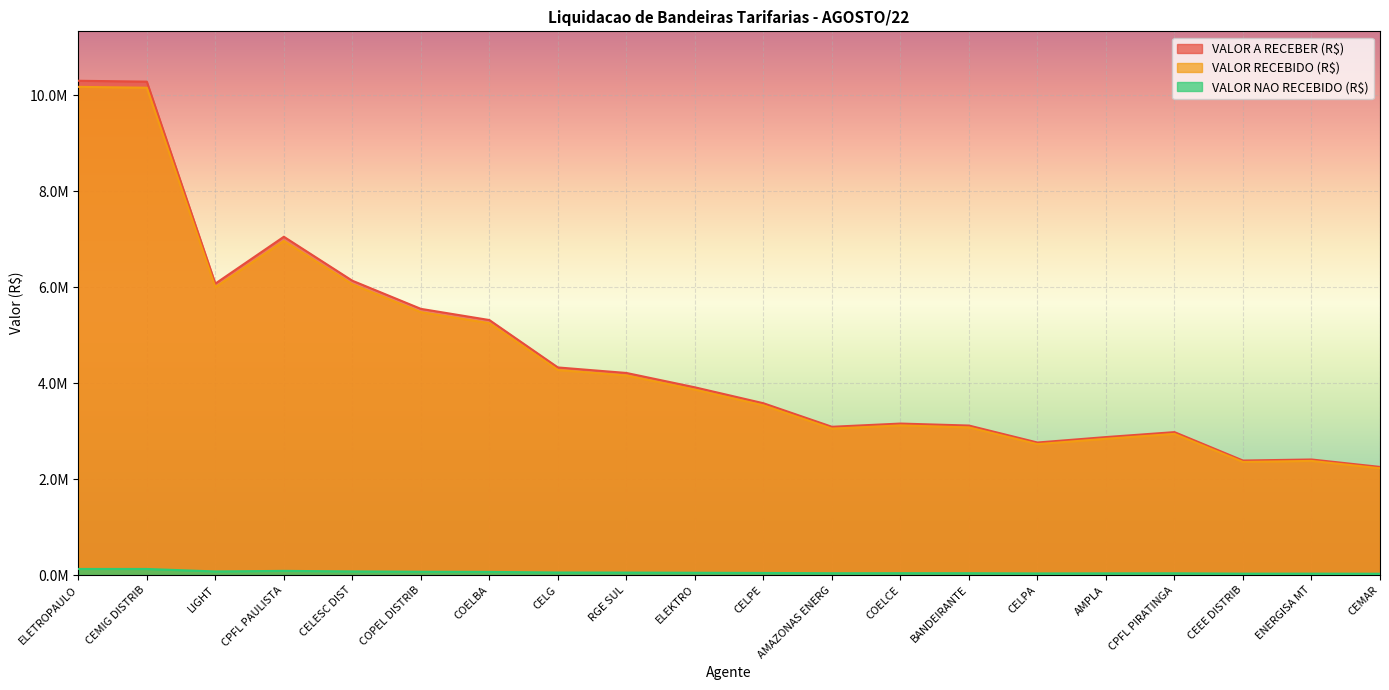

Reading left to right, extract all data points from this chart.

VALOR A RECEBER (R$): 10300835.2	10282694.6	6073862.6	7050014.8	6133881.8	5547523.2	5314451.1	4326579.2	4211652.6	3912381.7	3580626.1	3090162.9	3157295.0	3115789.0	2762407.2	2875640.6	2978830.4	2386714.2	2408682.7	2253805.9
VALOR RECEBIDO (R$): 10173593.7	10155677.2	5998835.0	6962929.2	6058112.8	5478997.1	5248804.1	4273134.9	4159628.0	3864053.8	3536396.3	3051991.5	3118294.4	3077301.1	2728284.5	2840119.1	2942034.3	2357232.2	2378929.4	2225965.6
VALOR NAO RECEBIDO (R$): 127241.5	127017.5	75027.7	87085.6	75769.1	68526.0	65647.0	53444.3	52024.6	48327.9	44229.8	38171.4	39000.6	38487.9	34122.8	35521.5	36796.1	29482.0	29753.4	27840.2